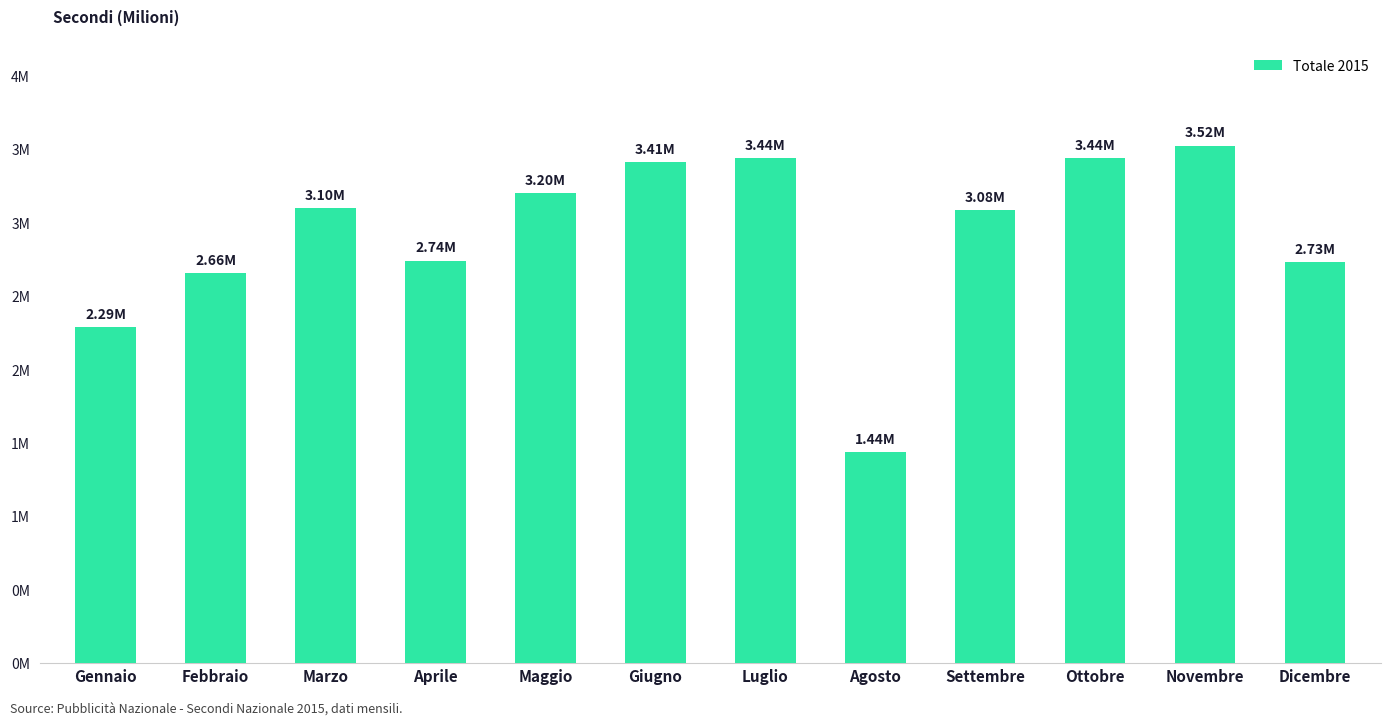

What is the difference between the maximum and second lowest values?

1236403